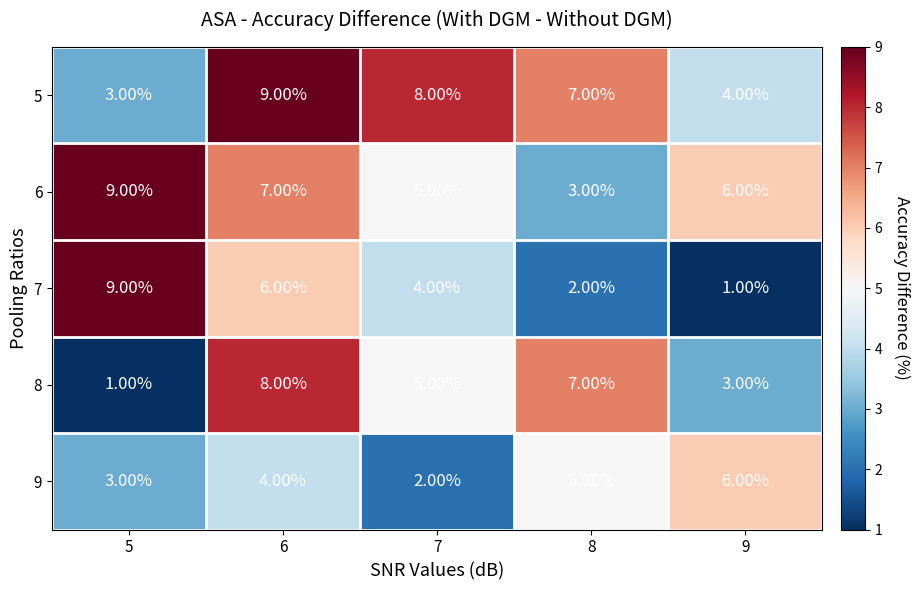

What is the greatest value displayed?

9